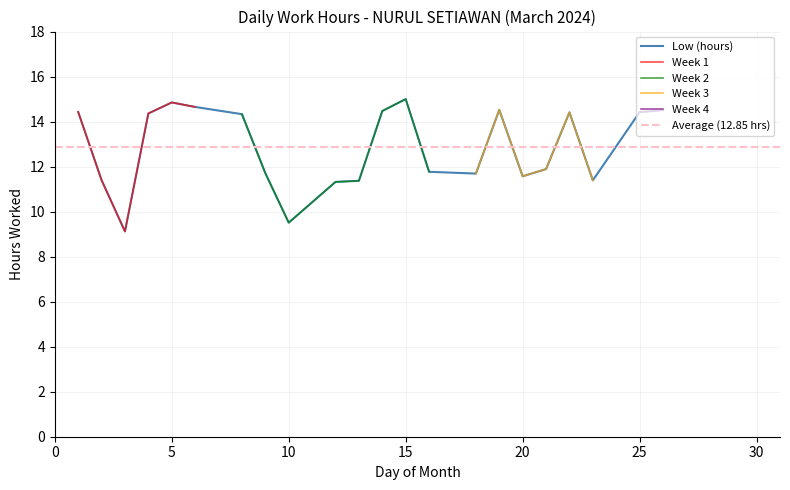

Rank the categories by value from lowest to highest.

3, 10, 12, 13, 23, 2, 20, 18, 9, 16, 21, 8, 4, 22, 25, 1, 14, 26, 19, 6, 5, 15